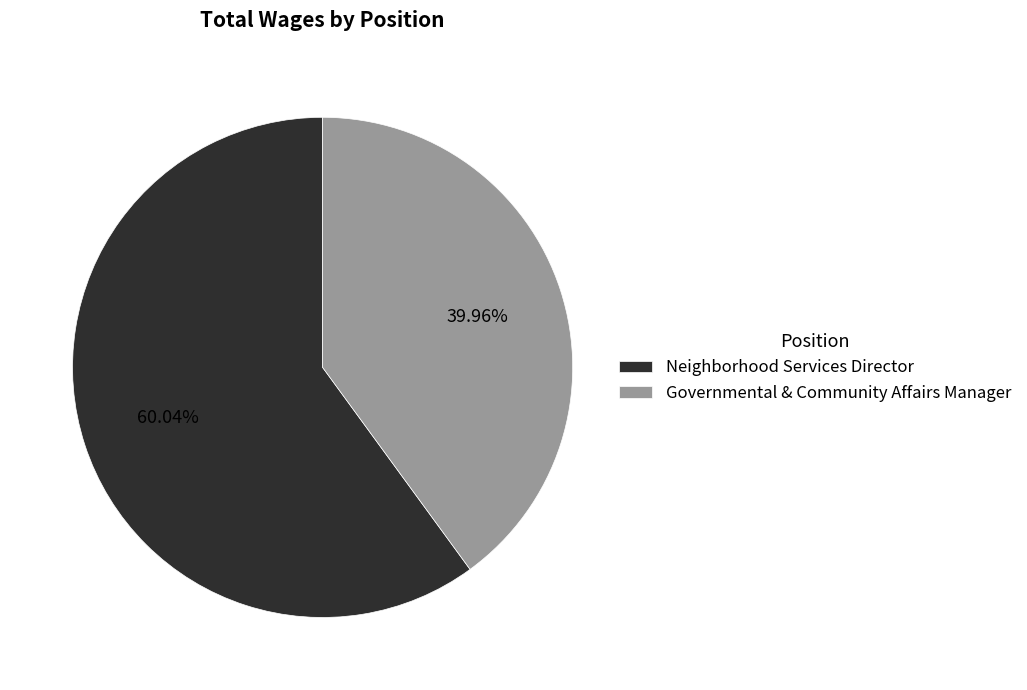

Approximately how many times larger is the value at Governmental & Community Affairs Manager compared to Neighborhood Services Director?

0.7